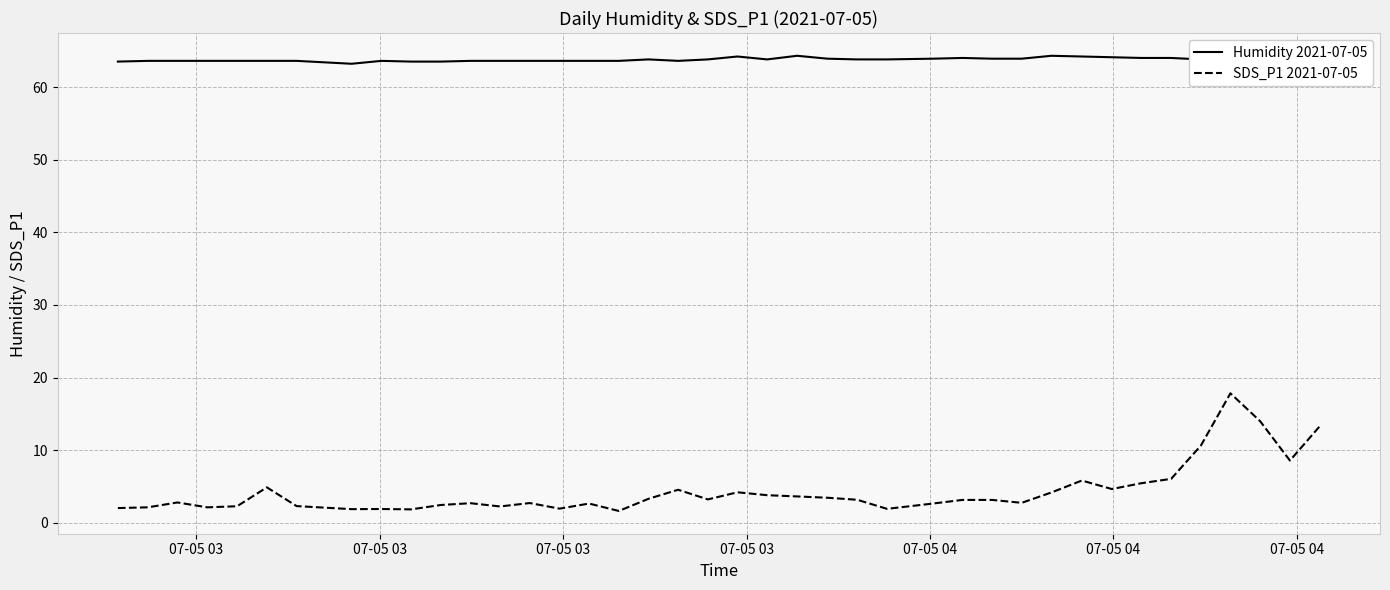

What is the lowest value of the SDS_P1 2021-07-05 series?

1.6